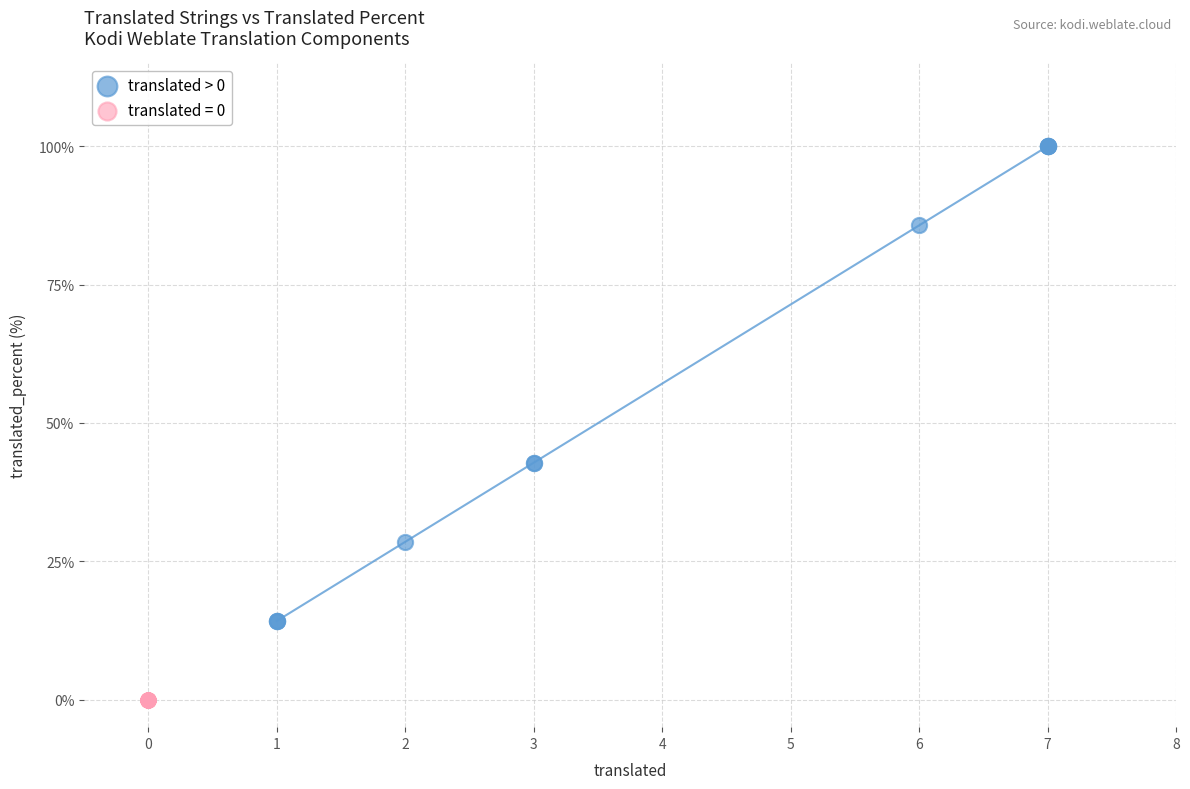

Which series reaches the minimum Y coordinate?

translated = 0